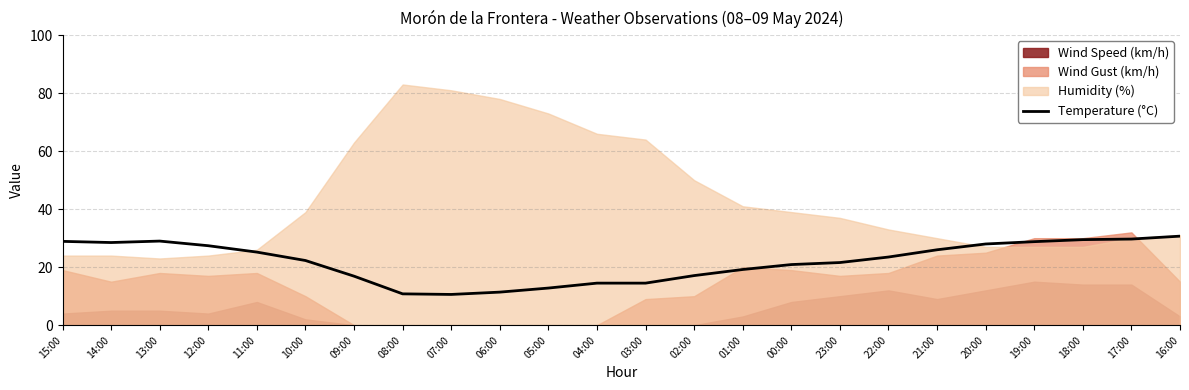

What is the highest value of the Temperature (°C) series?

30.7